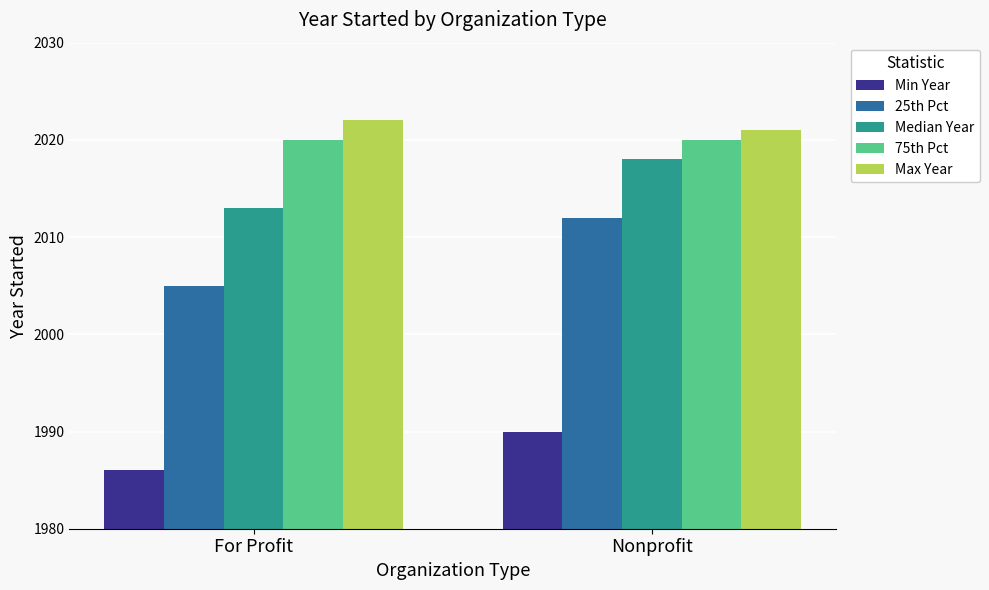

Rank the series at For Profit from highest to lowest value.

Max Year, 75th Pct, Median Year, 25th Pct, Min Year